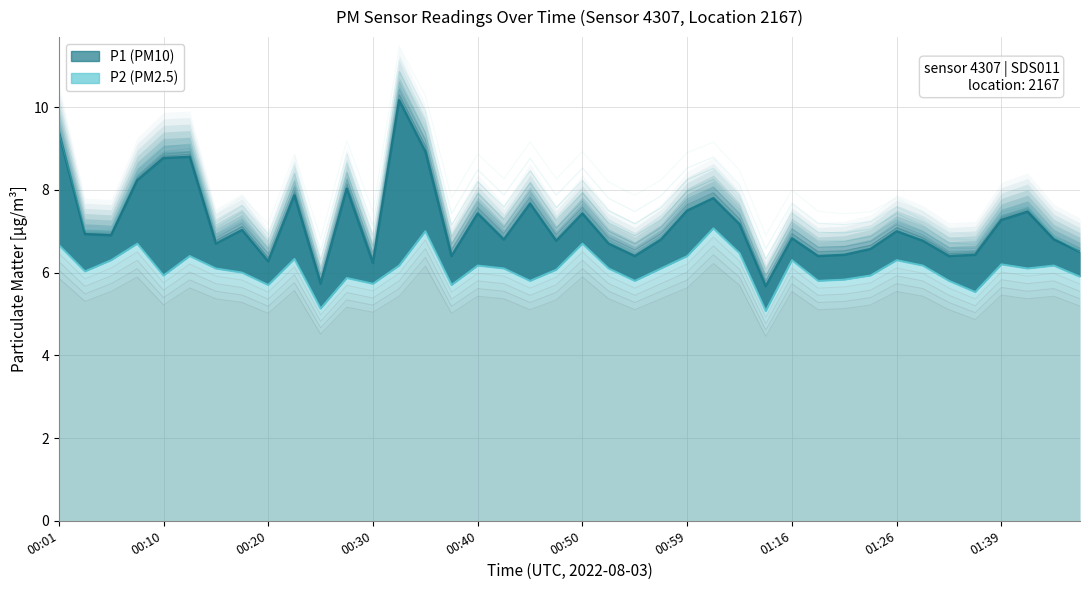

At which category is the sum across all series the highest?

00:32